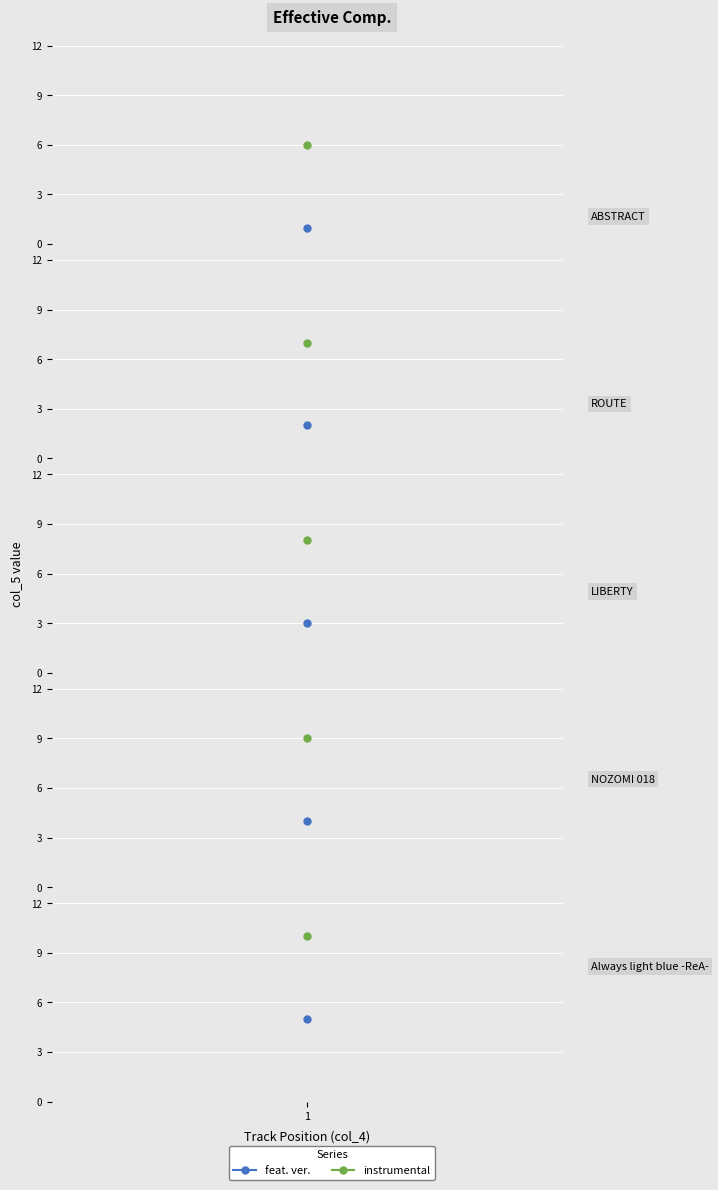

True or false: the data shows 9 at 1.

True